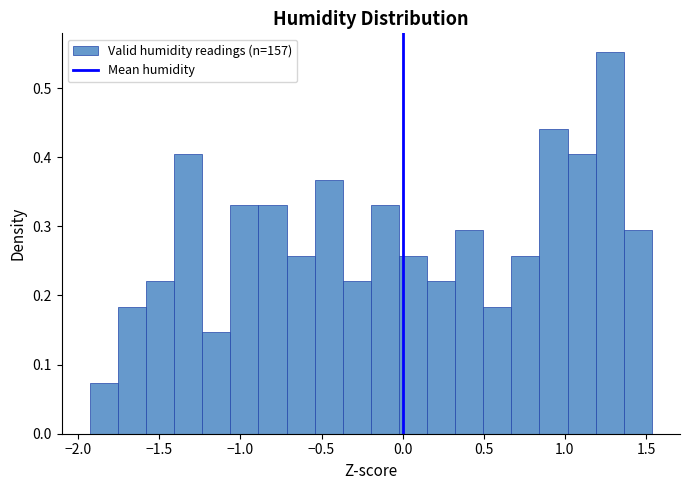

Around what value on the x-axis is the tallest bar? Give the approximate position of its centre, as read against the axis.

1.30